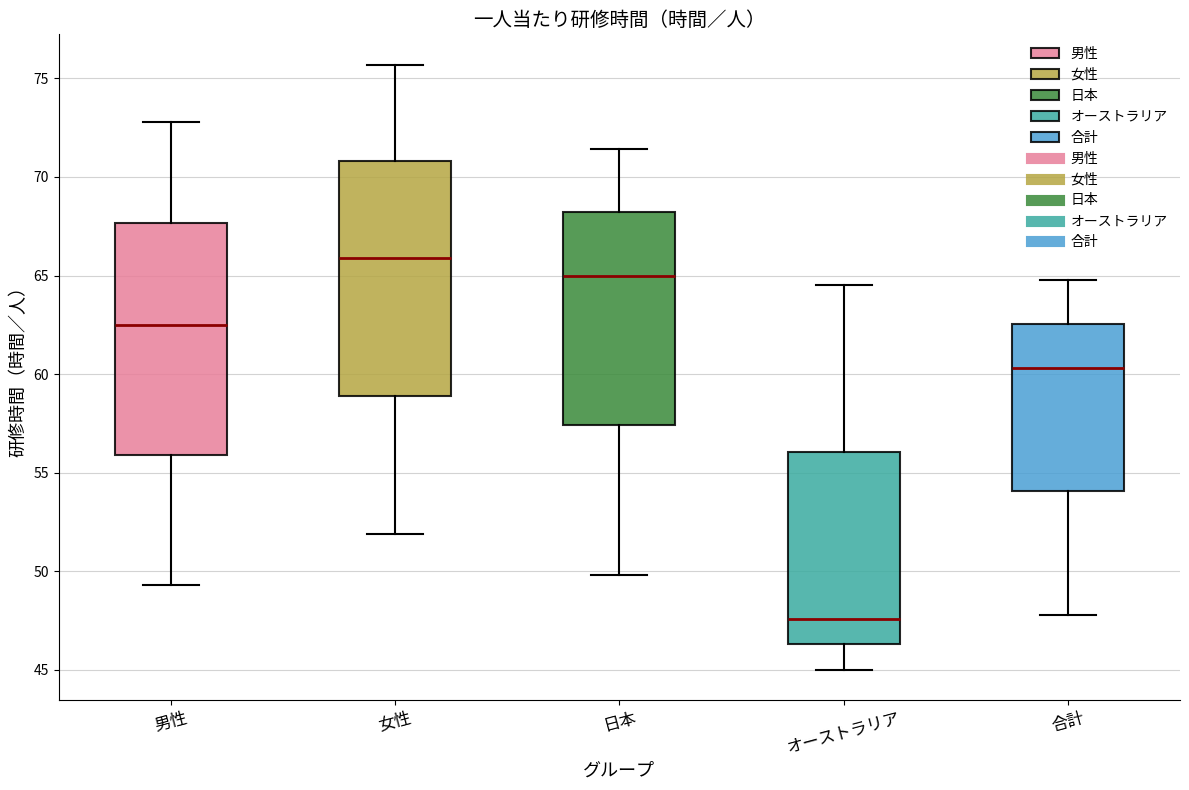

Reading left to right, read every box against the y-axis: the position of its median line, the range the box covers, and the ends of its whiskers. The values are not printed on the chart, so give them approximately, as read against the axis.

男性: median 62.5, box 56.0 to 67.5, whiskers 49.5 to 73.0
女性: median 66.0, box 59.0 to 71.0, whiskers 52.0 to 75.5
日本: median 65.0, box 57.5 to 68.0, whiskers 50.0 to 71.5
オーストラリア: median 47.5, box 46.5 to 56.0, whiskers 45.0 to 64.5
合計: median 60.5, box 54.0 to 62.5, whiskers 48.0 to 65.0